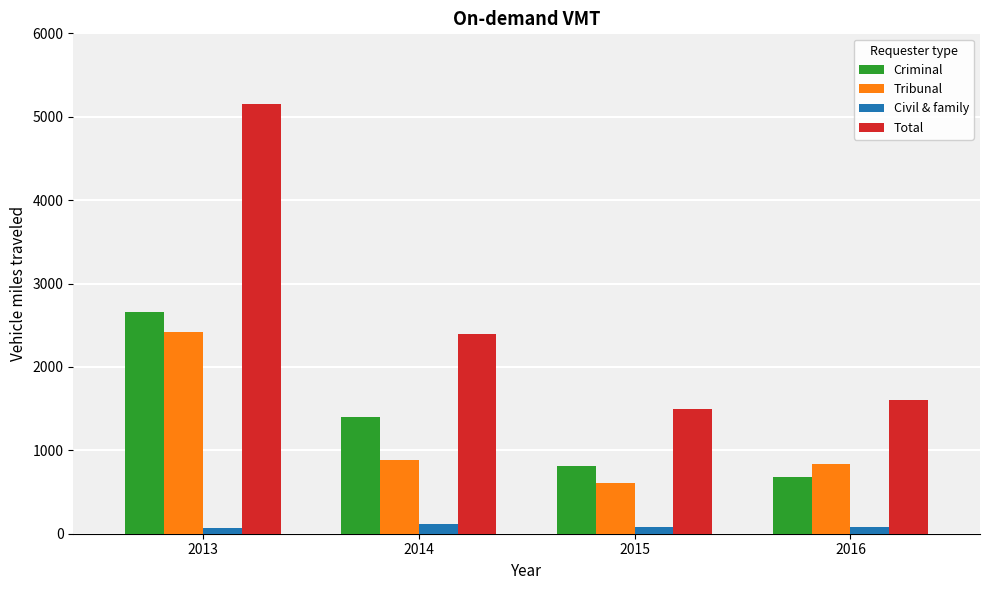

Which series has the largest range (max minus min)?

Total